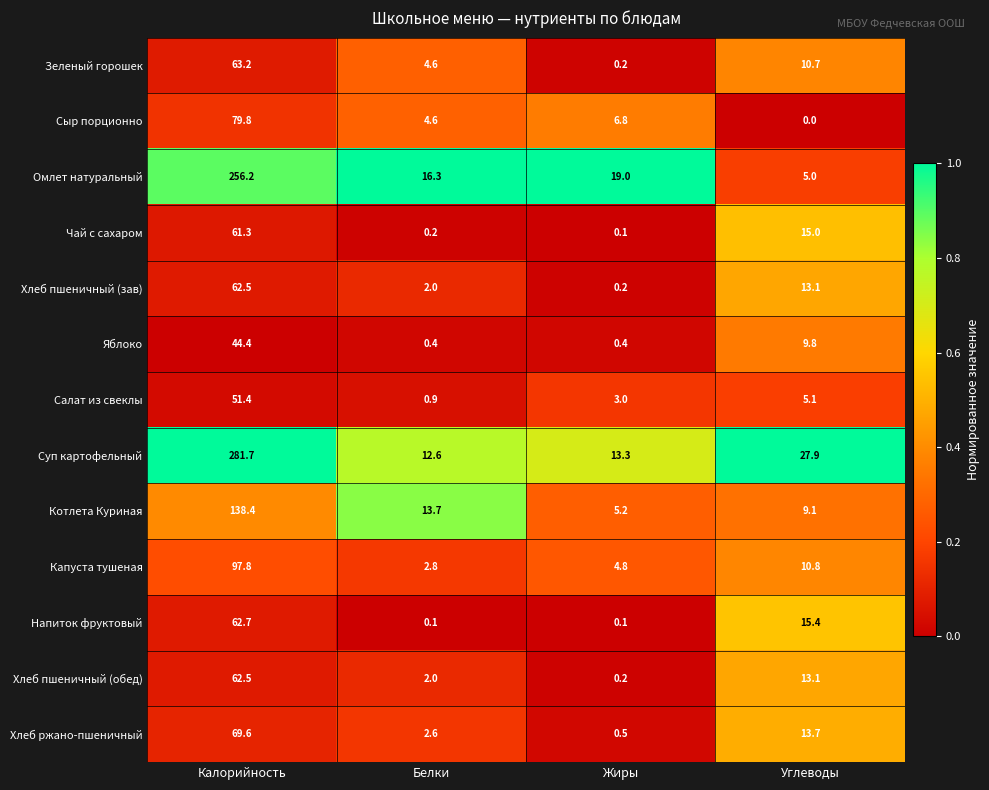

What is the sum of the Салат из свеклы values at Углеводы and Белки?

6.0